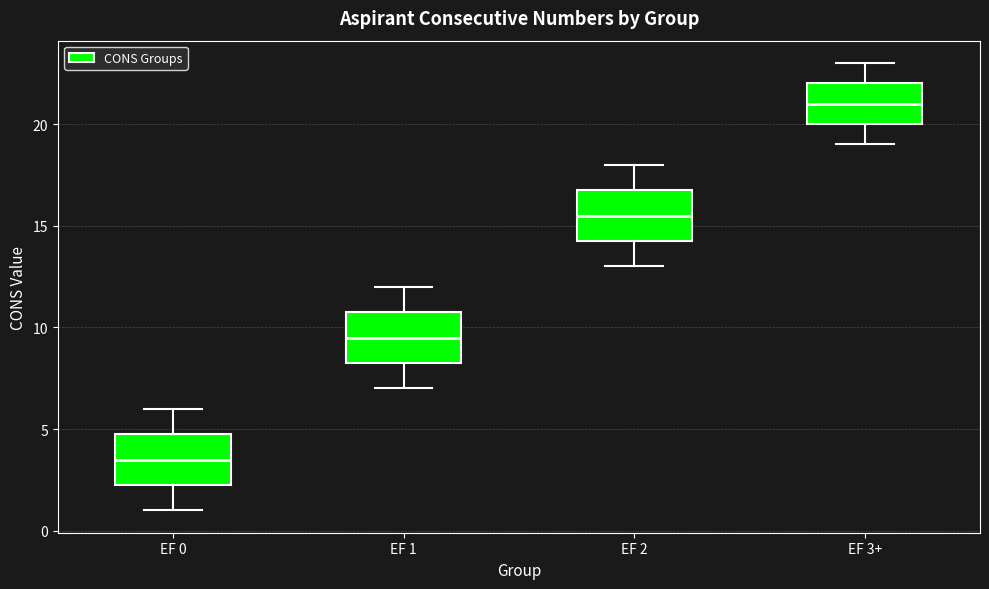

Which box has the lowest median line?

EF 0